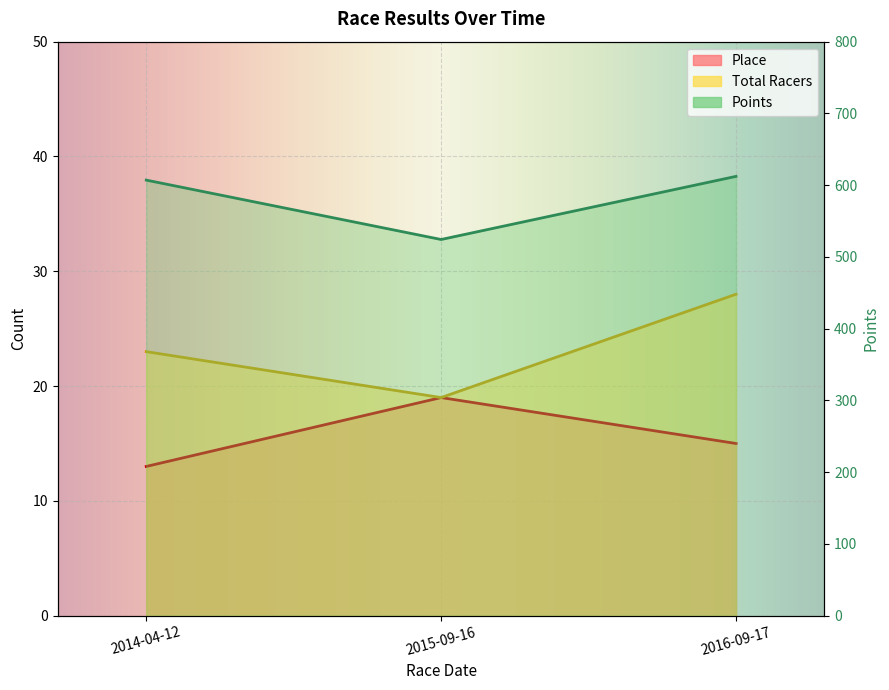

Rank the categories by Points value from highest to lowest.

2016-09-17, 2014-04-12, 2015-09-16